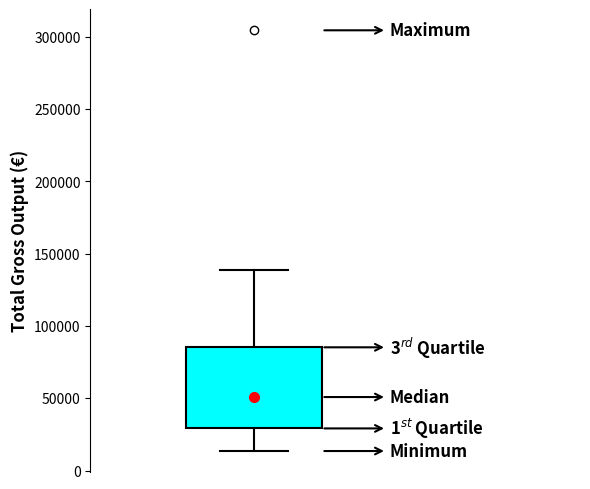

Read this box plot against the y-axis: the position of the median line, the range covered by the box, and the ends of both whiskers. The values are not printed on the chart, so give them approximately, as read against the axis.

median 50000, box 30000 to 85000, whiskers 15000 to 140000